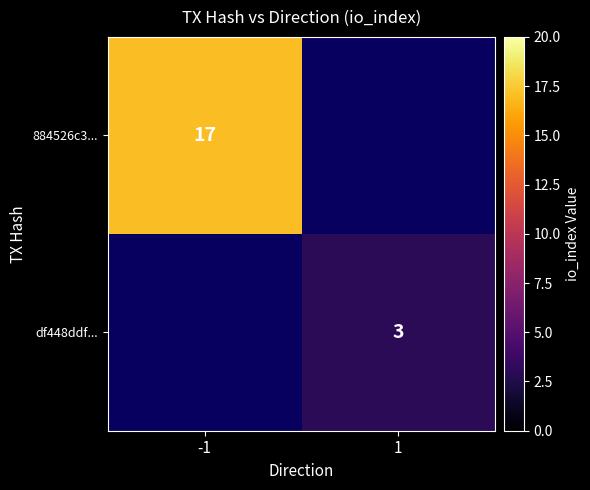

Is it true that 884526c3... equals 23 at -1?

False